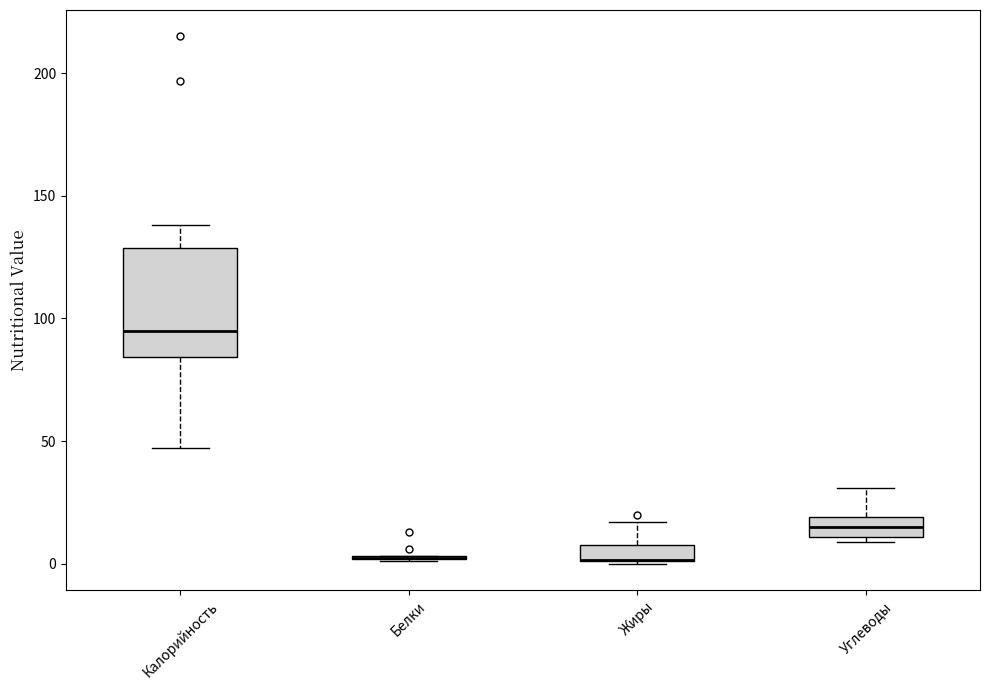

Comparing the boxes themselves (not the whiskers), which one is the tallest?

Калорийность